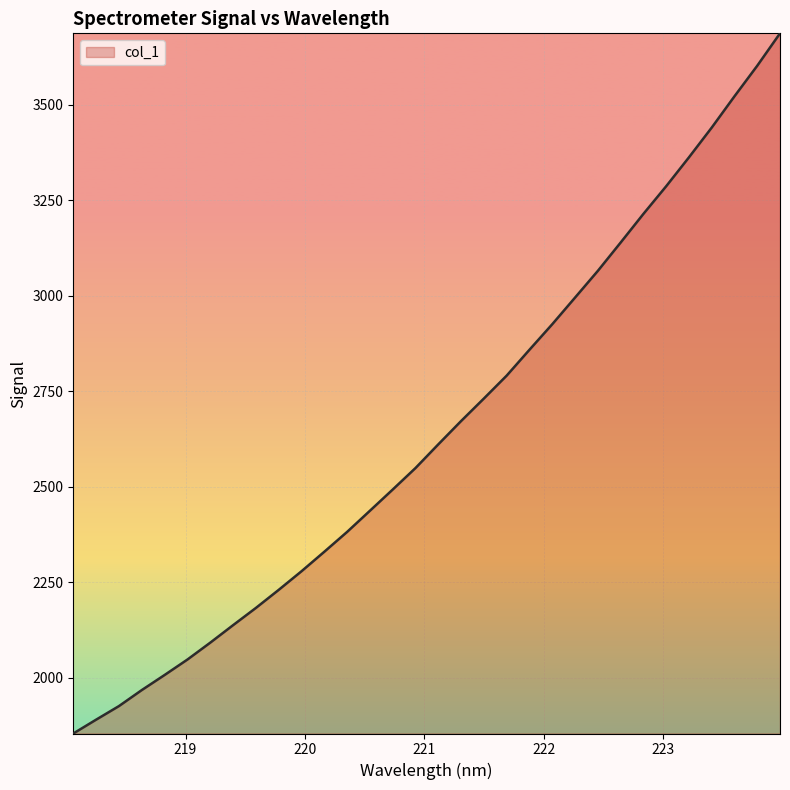

What is the maximum value shown in the chart?

3687.5